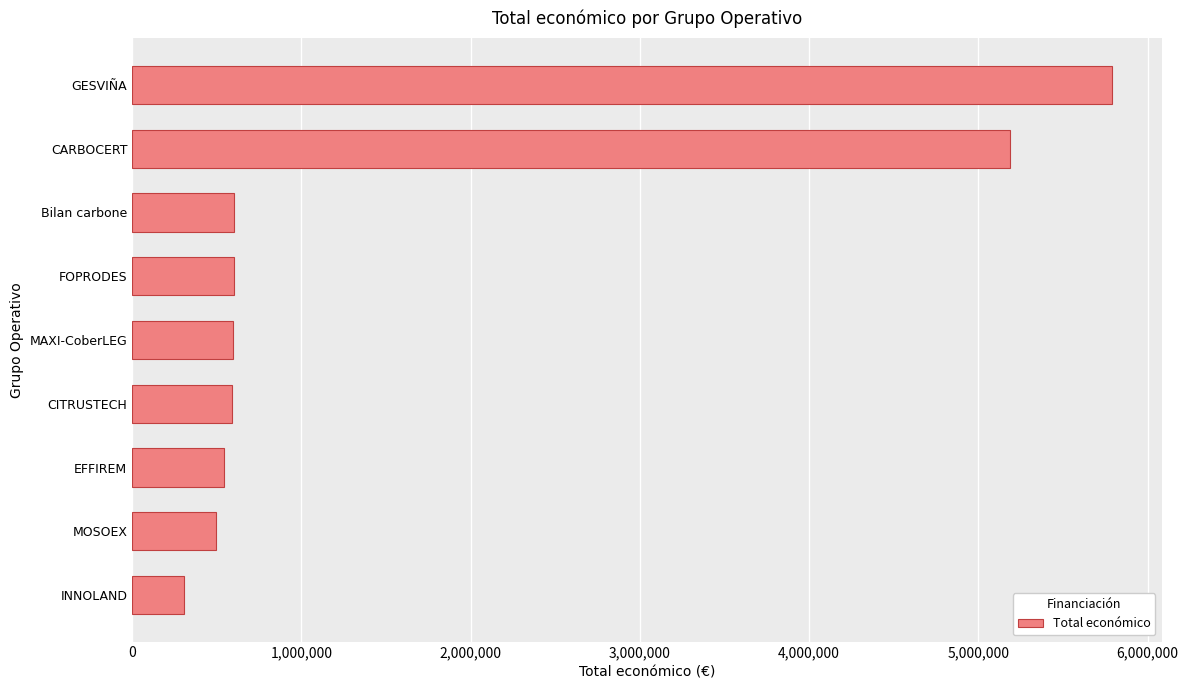

What is the smallest value displayed?

308500